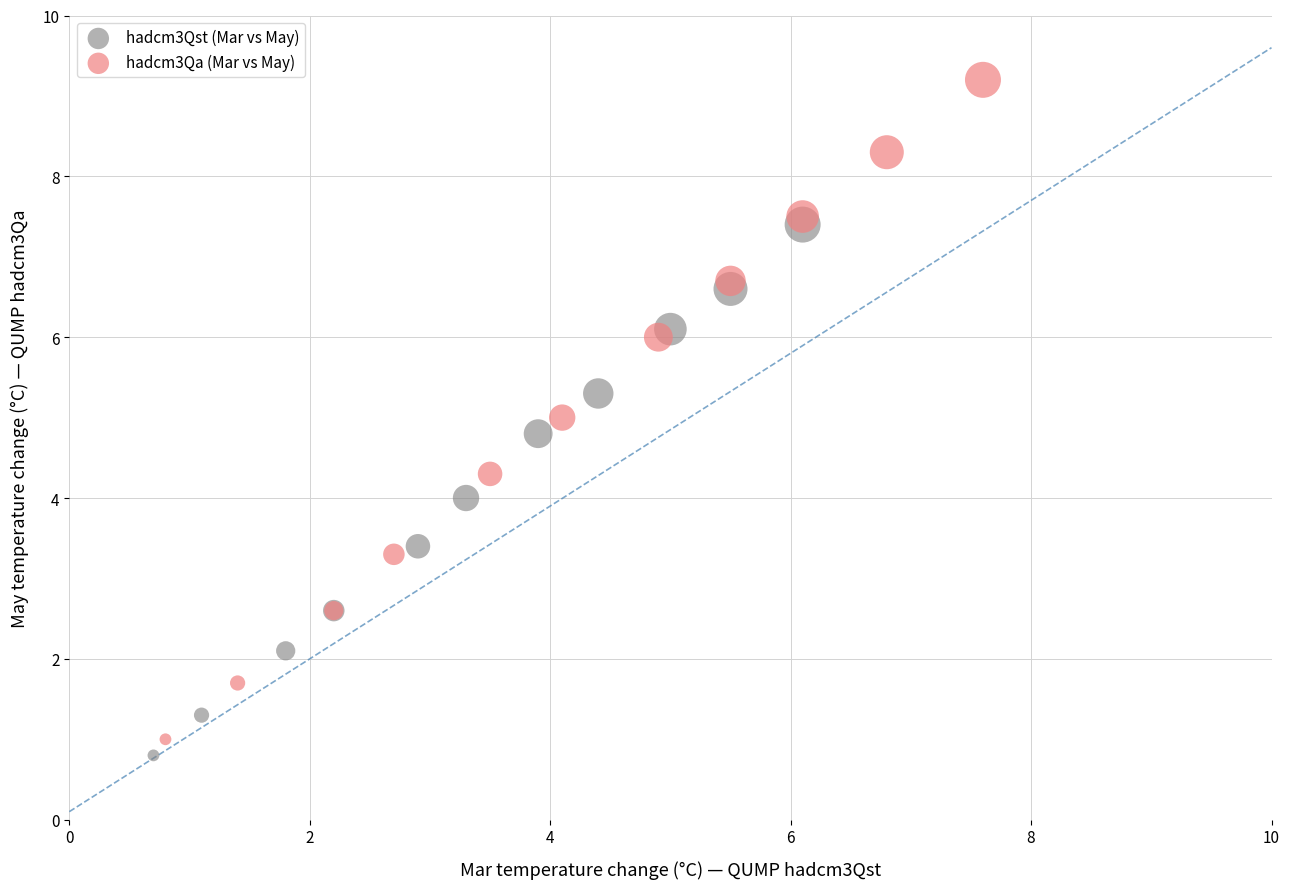

Which series contains the highest Y value?

hadcm3Qa (Mar vs May)